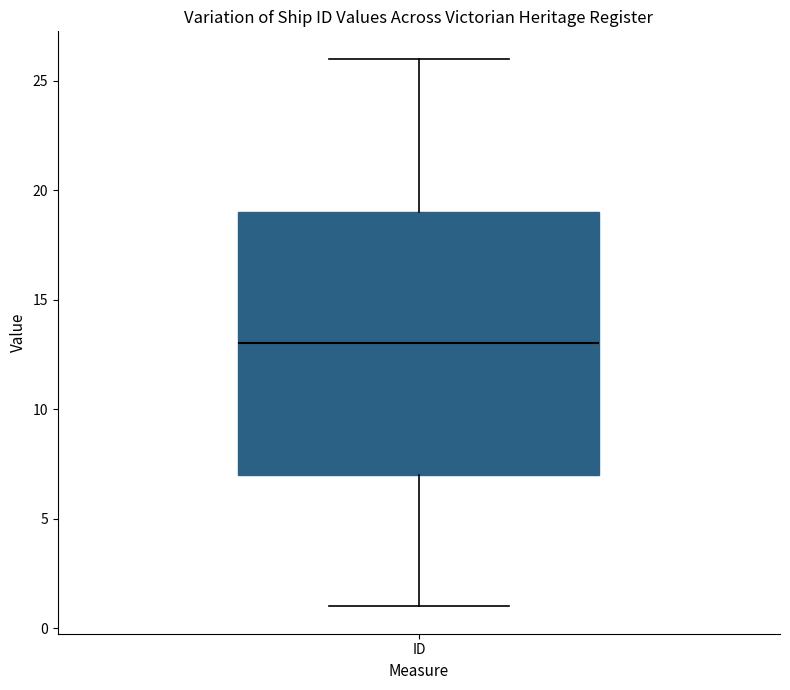

Where does the median line of the box for ID sit on the y-axis? The values are not printed on the chart, so give them approximately, as read against the axis.

13